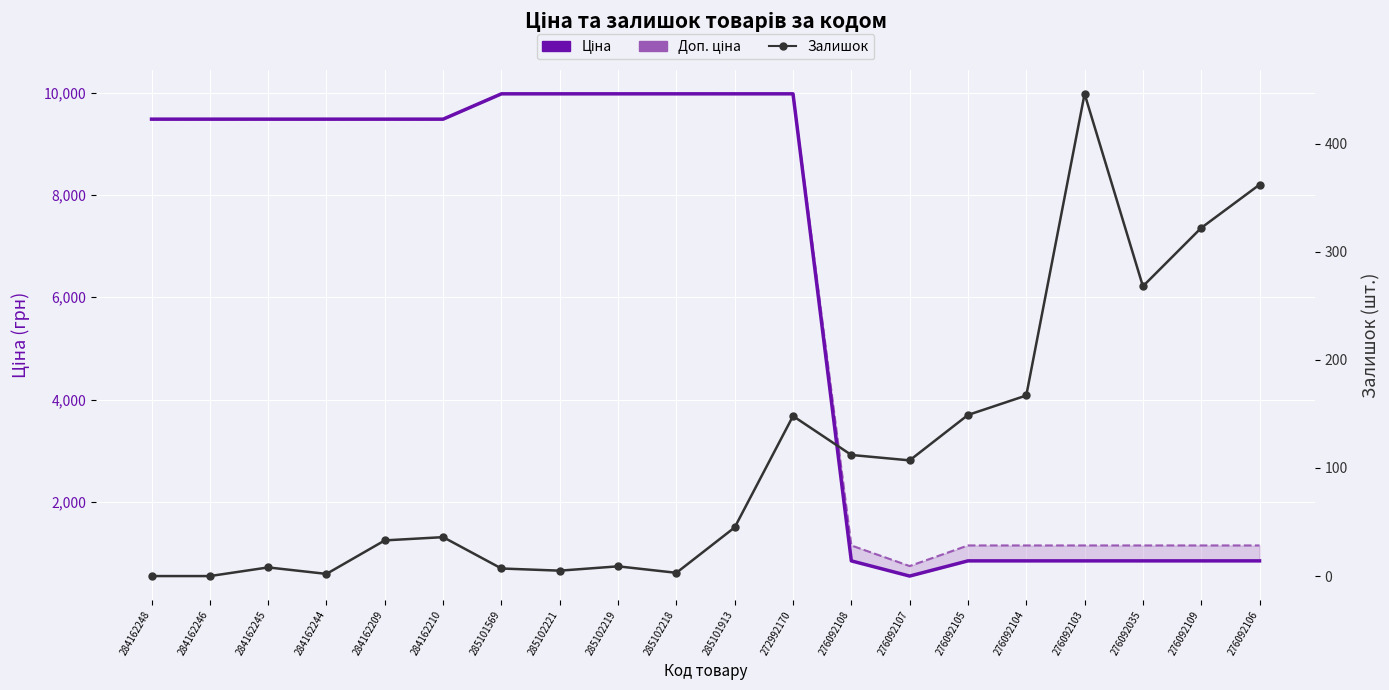

How many values in the Ціна series are below 9480?

8